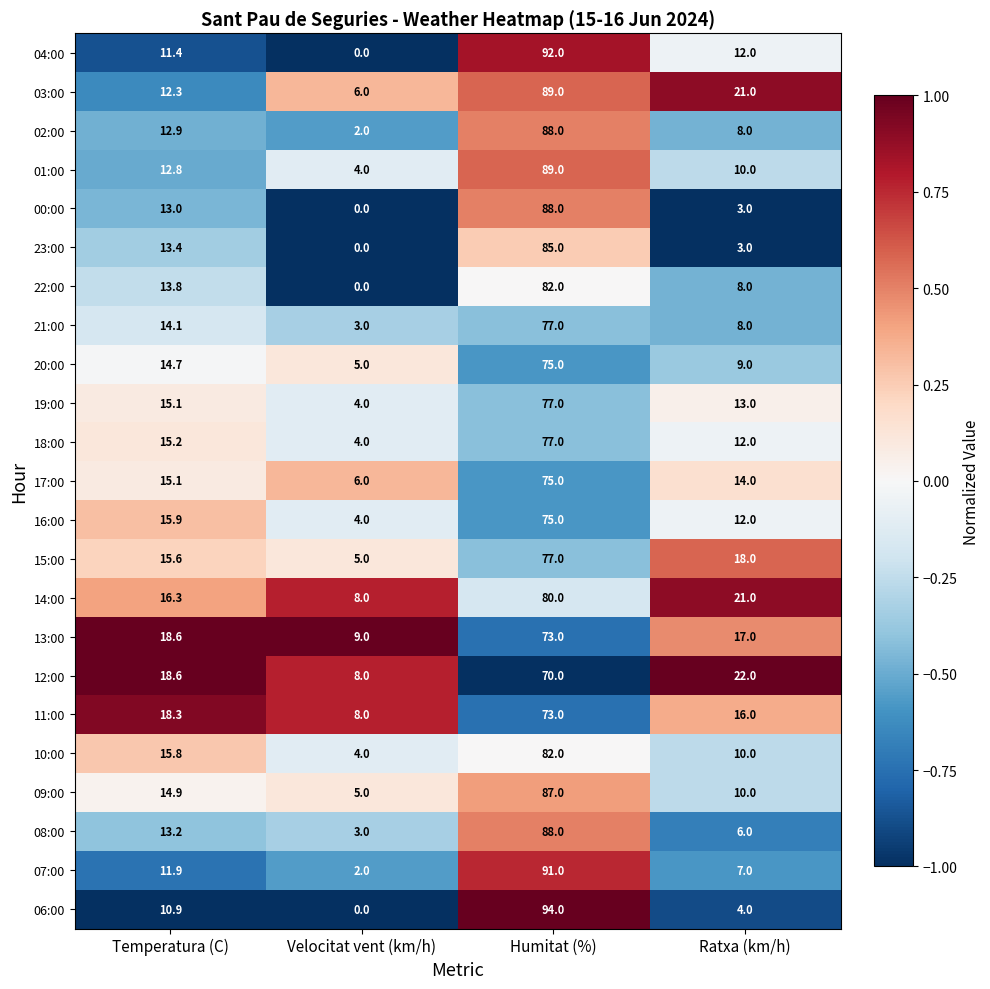

What is the sum of the 20:00 values at Ratxa (km/h) and Temperatura (C)?

23.7